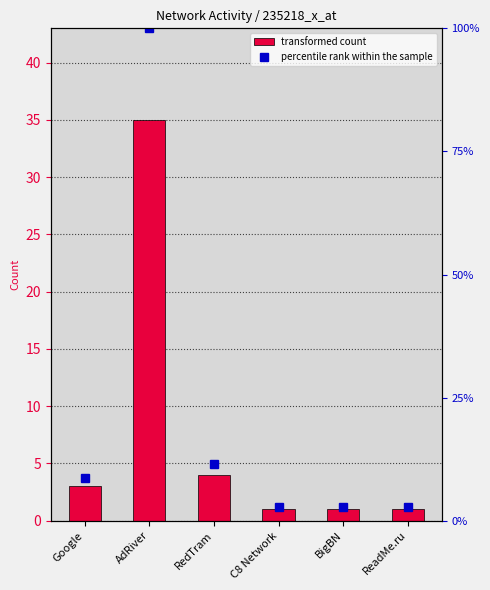

List the series in order of their peak value, lowest first.

transformed count, percentile rank within the sample